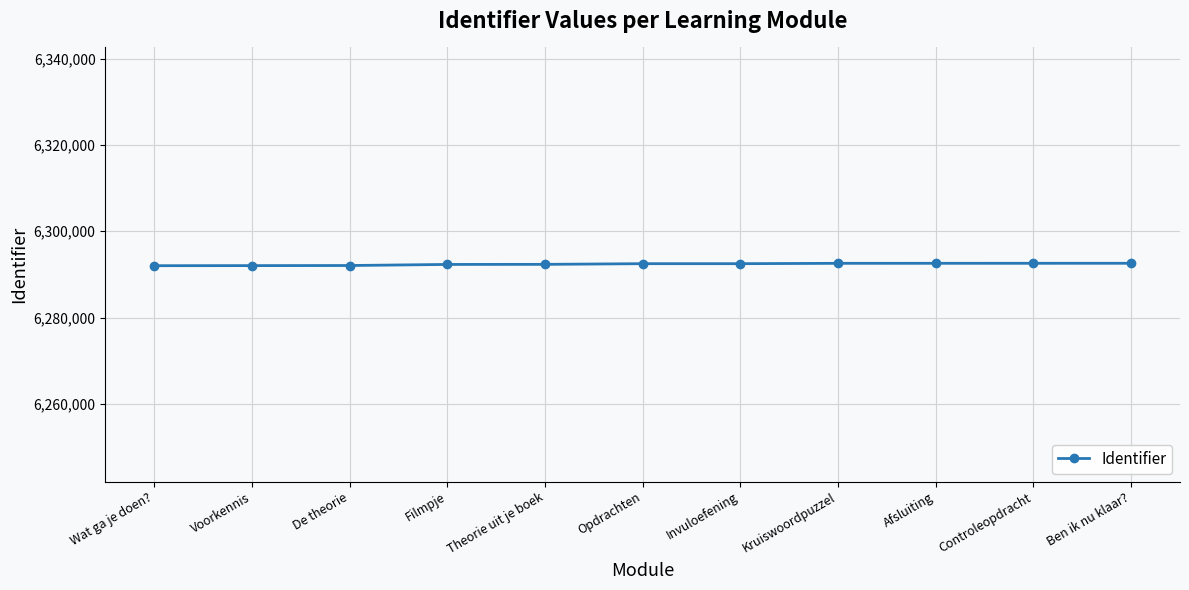

What is the average value?

6292368